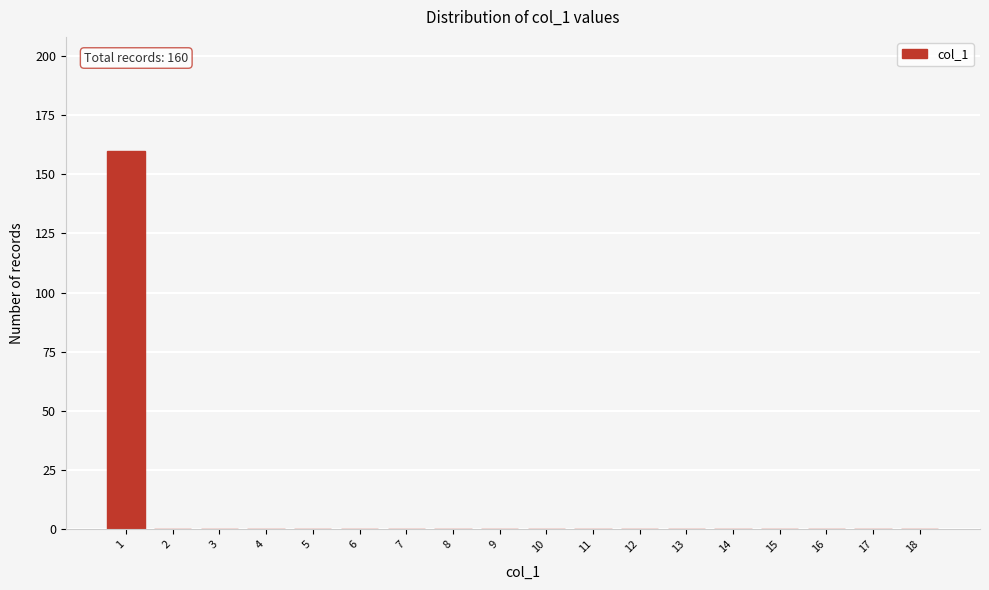

Reading left to right, what are all the values shown in this chart?

1=160	2=0	3=0	4=0	5=0	6=0	7=0	8=0	9=0	10=0	11=0	12=0	13=0	14=0	15=0	16=0	17=0	18=0